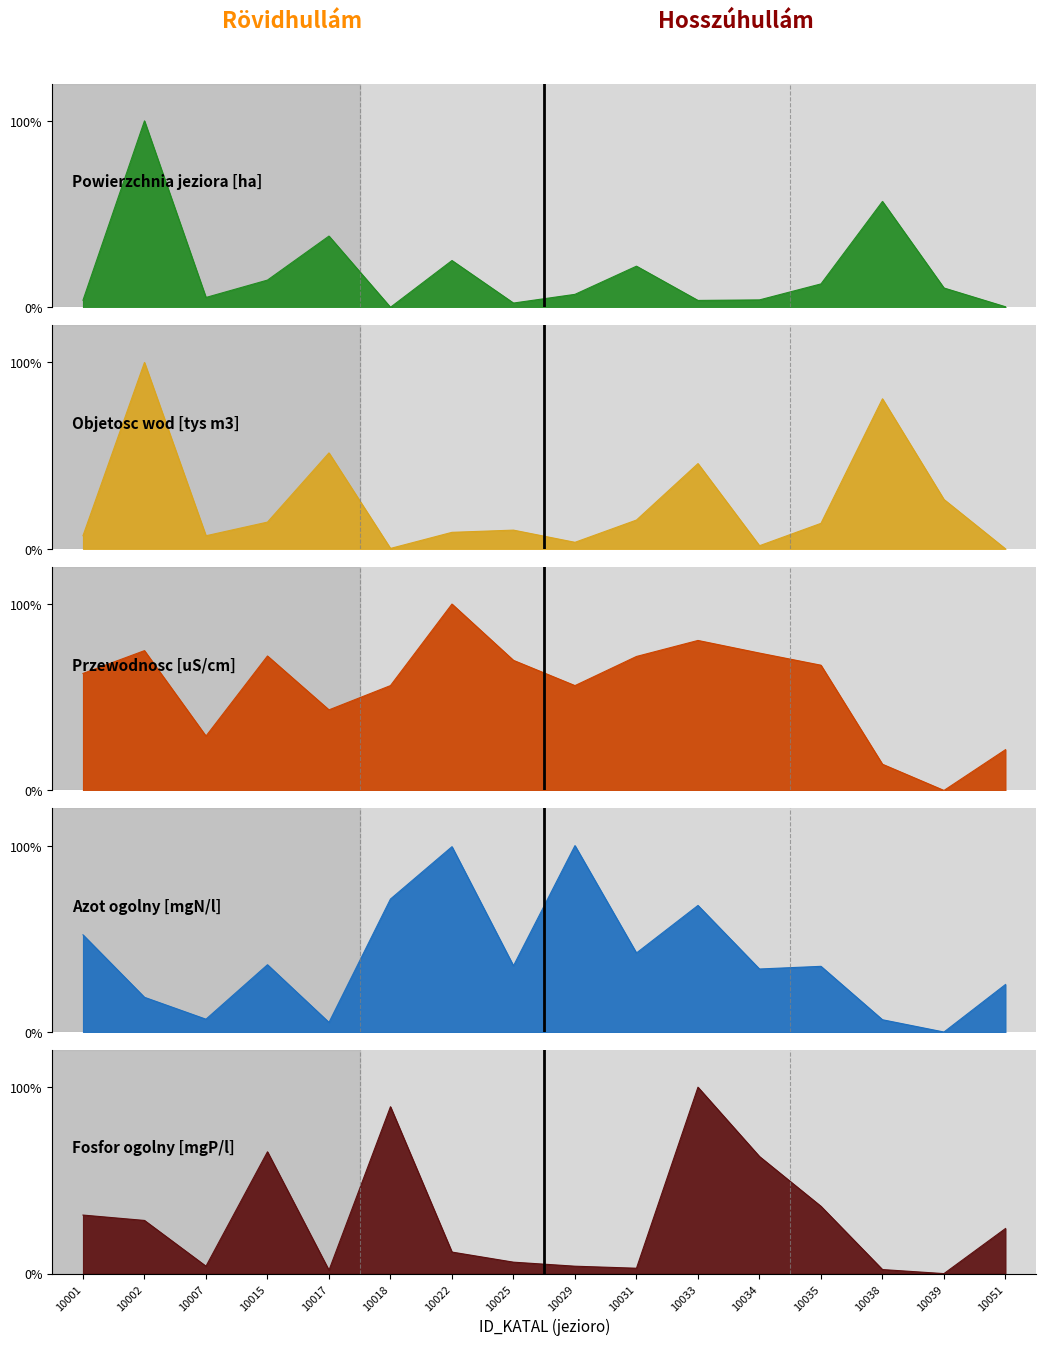

At how many categories does at least one series exceed 78?

6